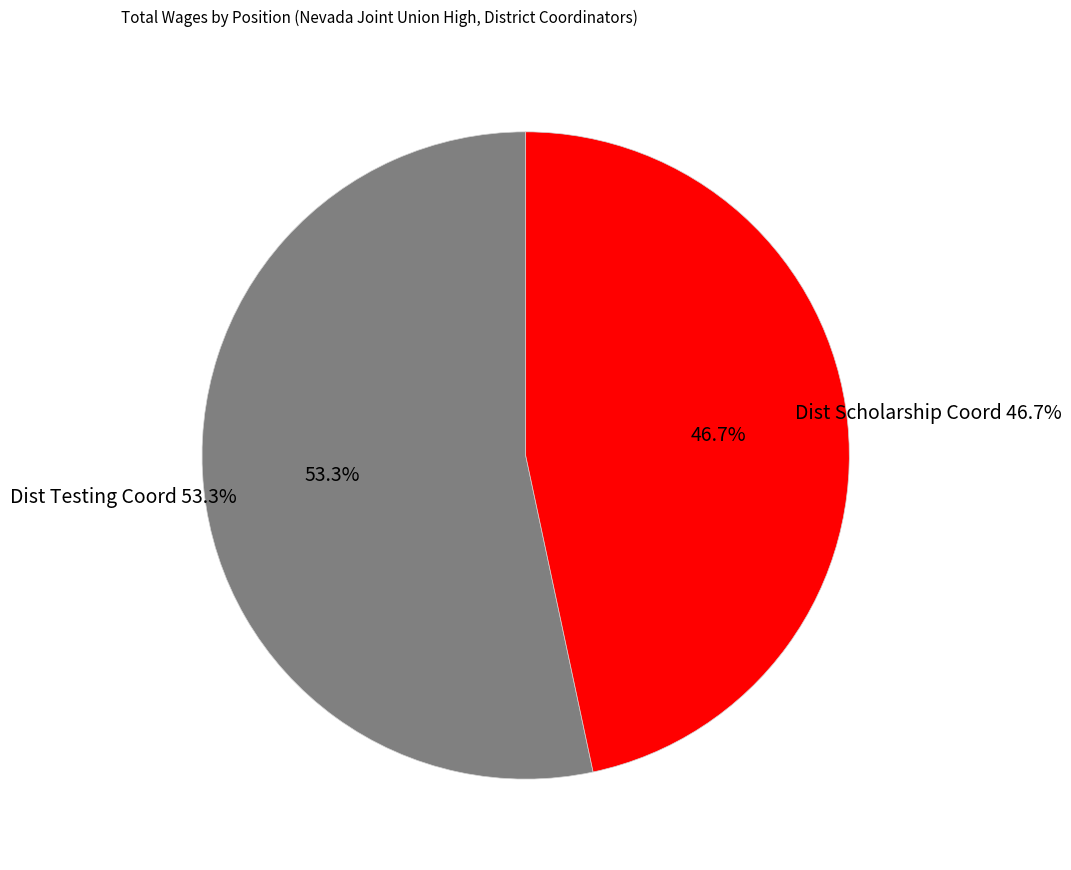

To the nearest percent, what is the combined percentage of Dist Scholarship Coord and Dist Testing Coord?

100%